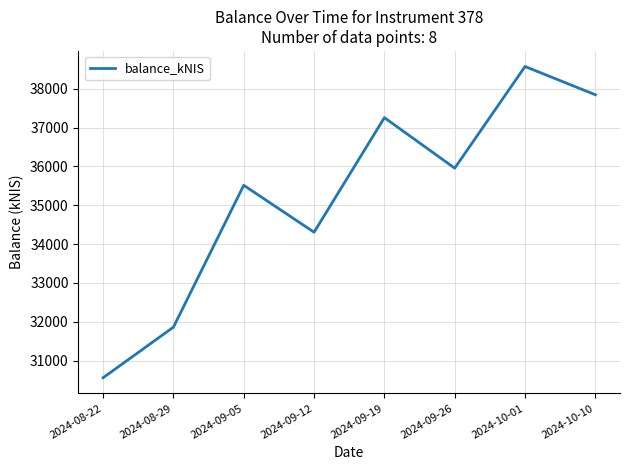

Which label corresponds to the largest value in the chart?

2024-10-01